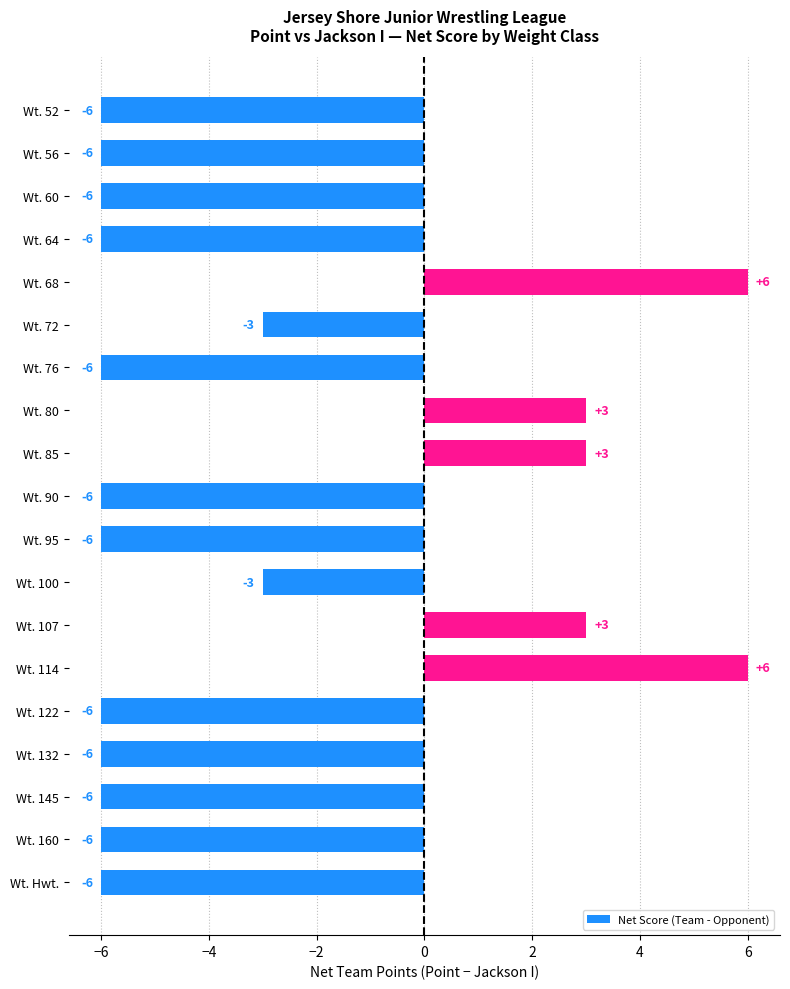

What is the smallest value displayed?

-6